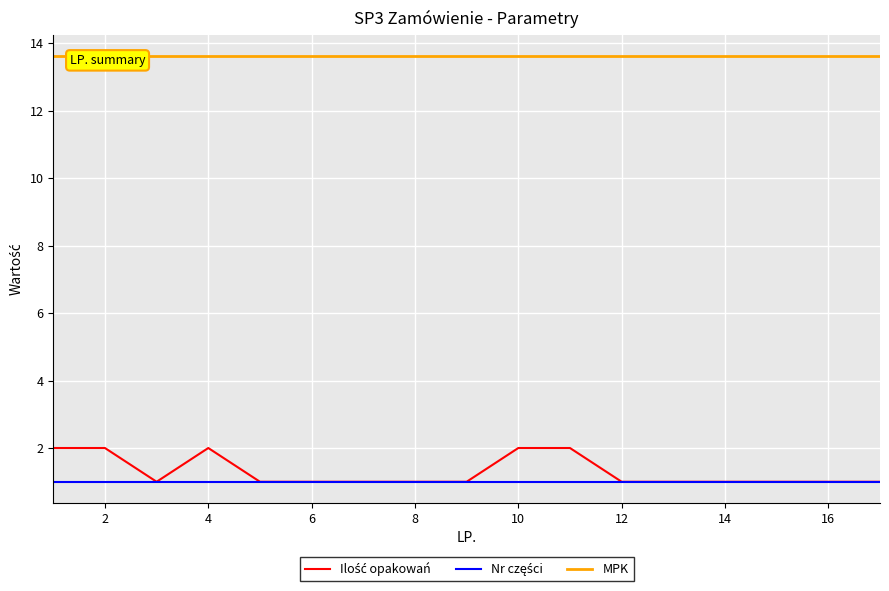

Between 8 and 14, which series saw the biggest shift?

Ilość opakowań